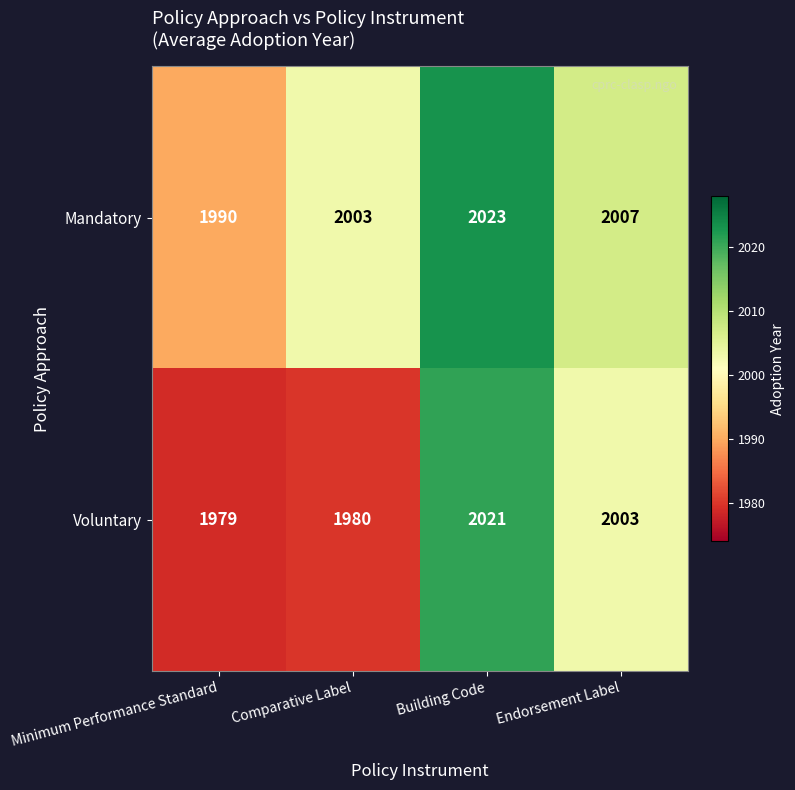

Reading right to left, extract all data points from this chart.

Mandatory: Endorsement Label=2007	Building Code=2023	Comparative Label=2003	Minimum Performance Standard=1990
Voluntary: Endorsement Label=2003	Building Code=2021	Comparative Label=1980	Minimum Performance Standard=1979